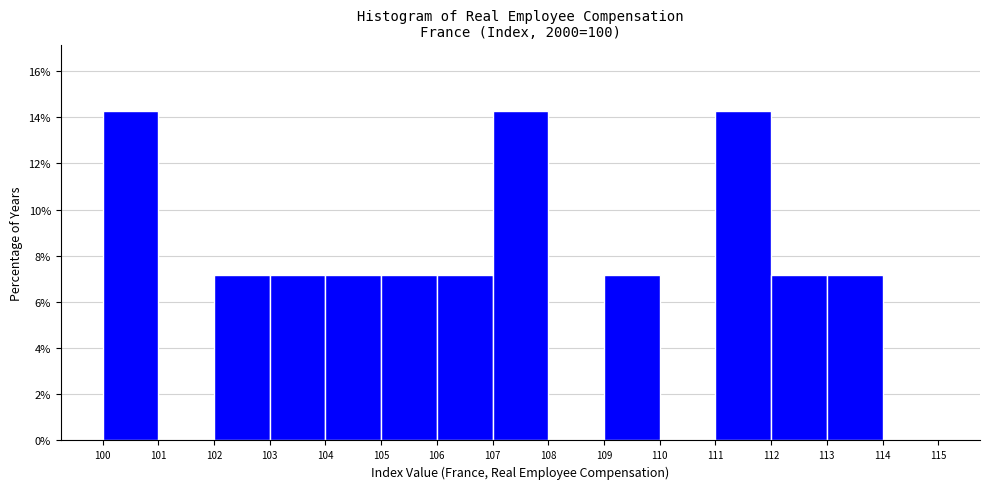

What is the height of the bar covering 109 to 110 on the x-axis? The values are not printed on the chart, so give them approximately, as read against the axis.

7.2